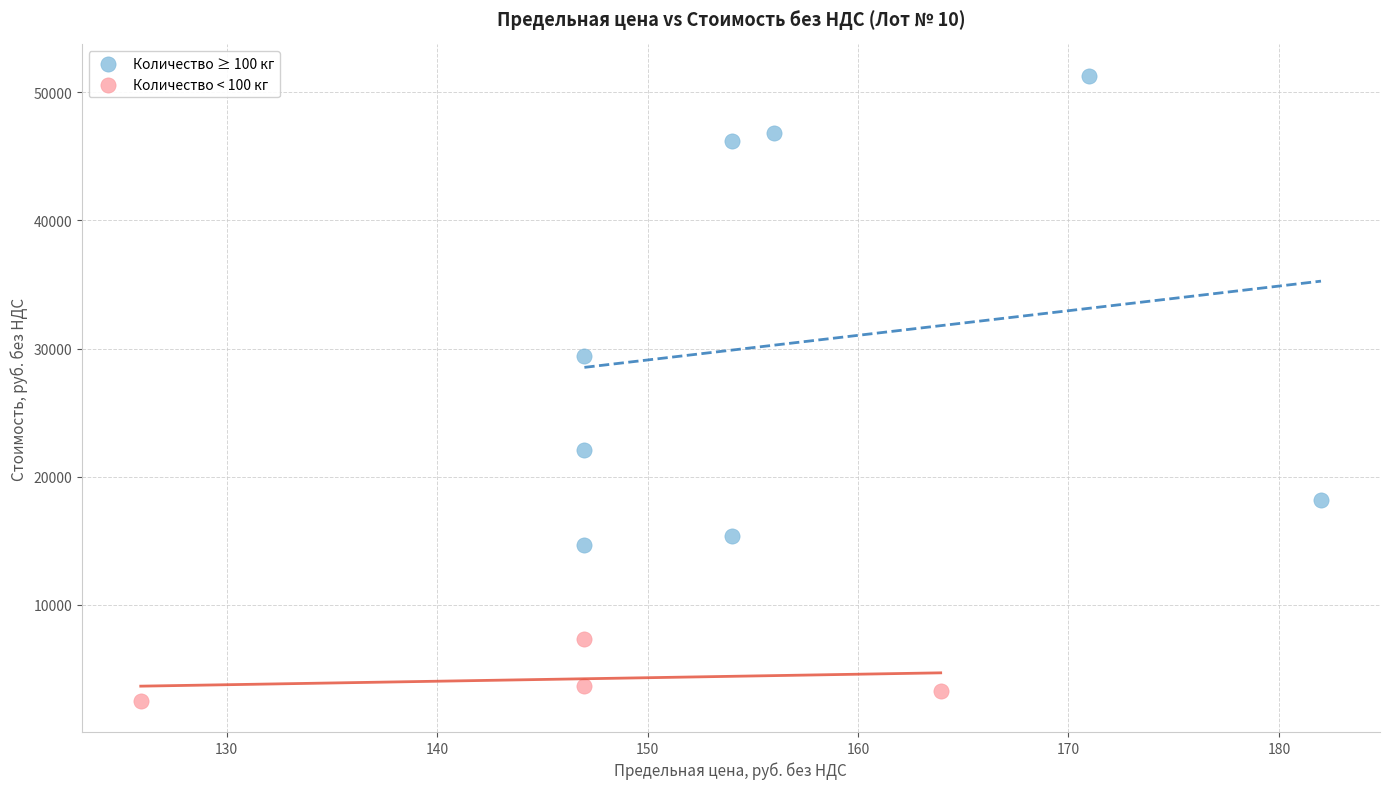

Which series reaches the minimum Y coordinate?

Количество < 100 кг